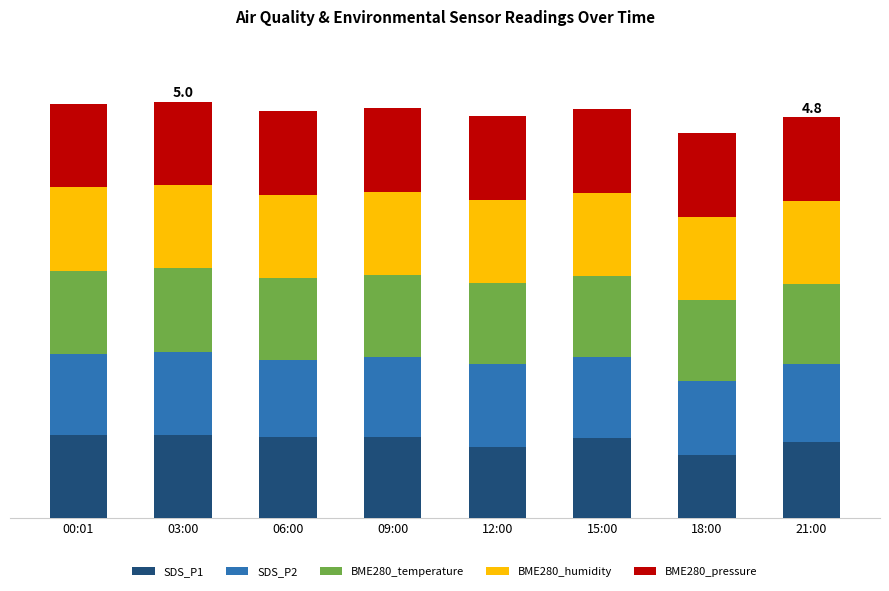

What is the total value across all series at 21:00?

4.8